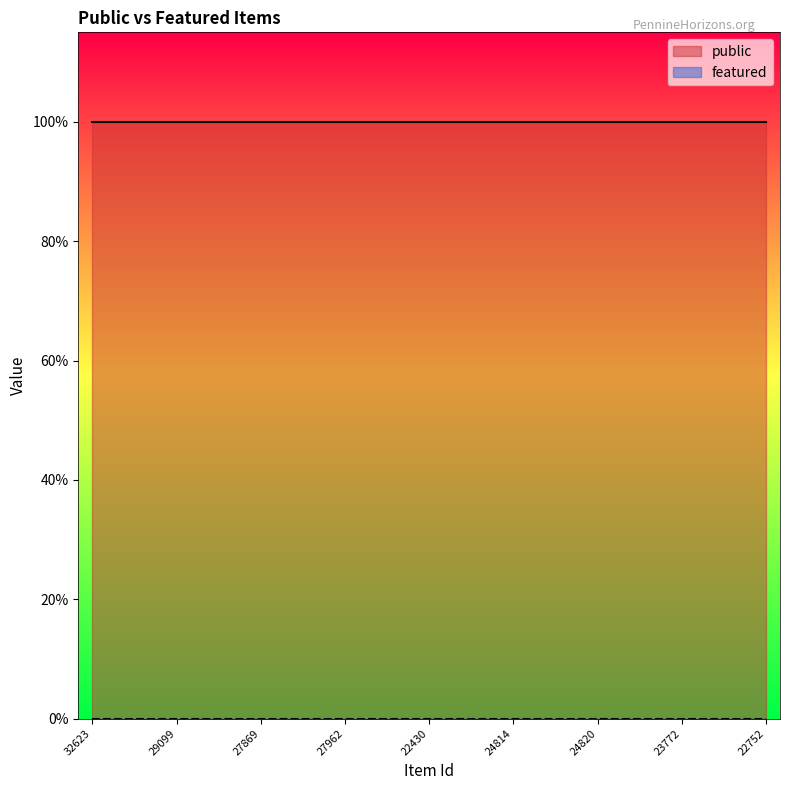

True or false: featured and public cross at least once.

False